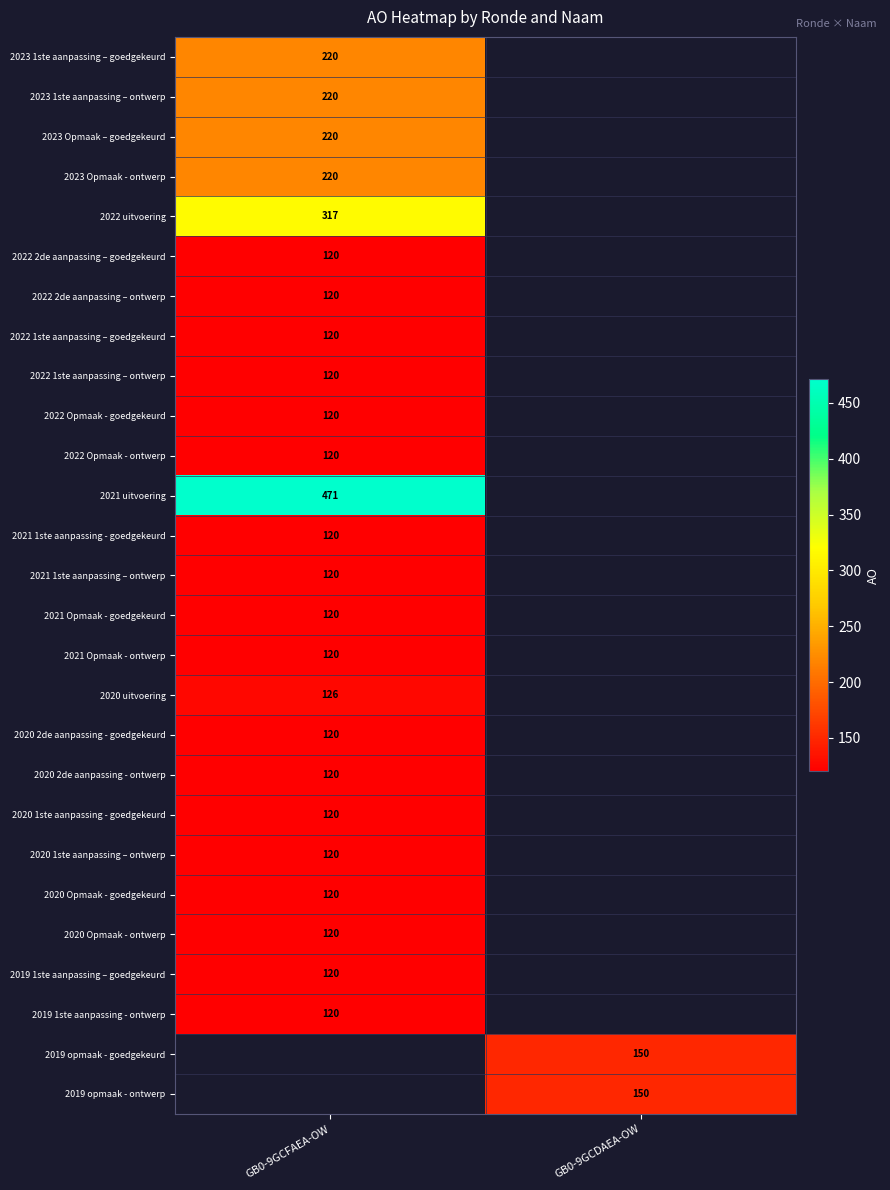

True or false: 2020 Opmaak - goedgekeurd has a value of 120 at GB0-9GCFAEA-OW.

True